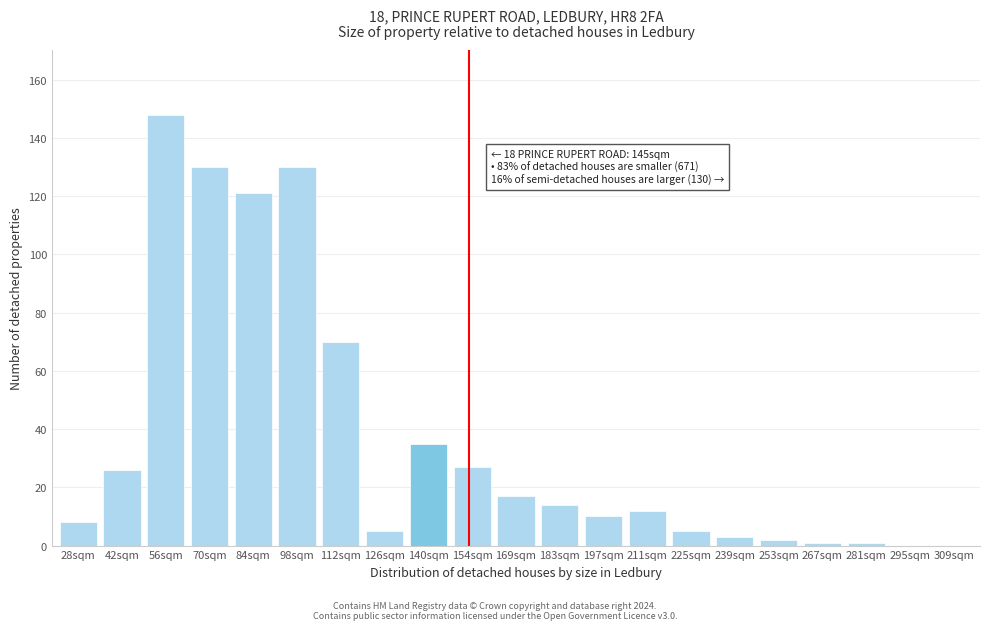

Reading left to right, list all the values displayed in this chart.

28sqm=8	42sqm=26	56sqm=148	70sqm=130	84sqm=121	98sqm=130	112sqm=70	126sqm=5	140sqm=35	154sqm=27	169sqm=17	183sqm=14	197sqm=10	211sqm=12	225sqm=5	239sqm=3	253sqm=2	267sqm=1	281sqm=1	295sqm=0	309sqm=0